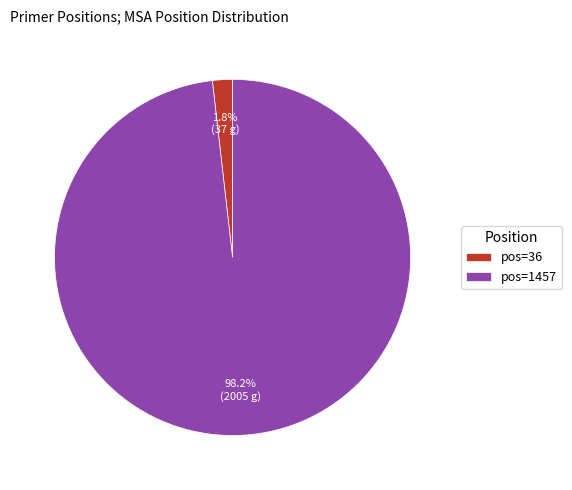

What percentage do pos=1457 and pos=36 together represent?

100.0%